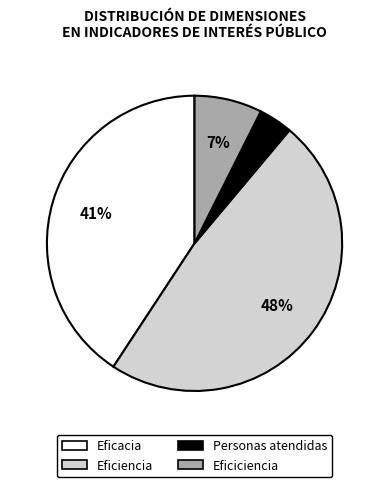

Rank the categories by value from lowest to highest.

Personas atendidas, Eficiciencia, Eficacia, Eficiencia